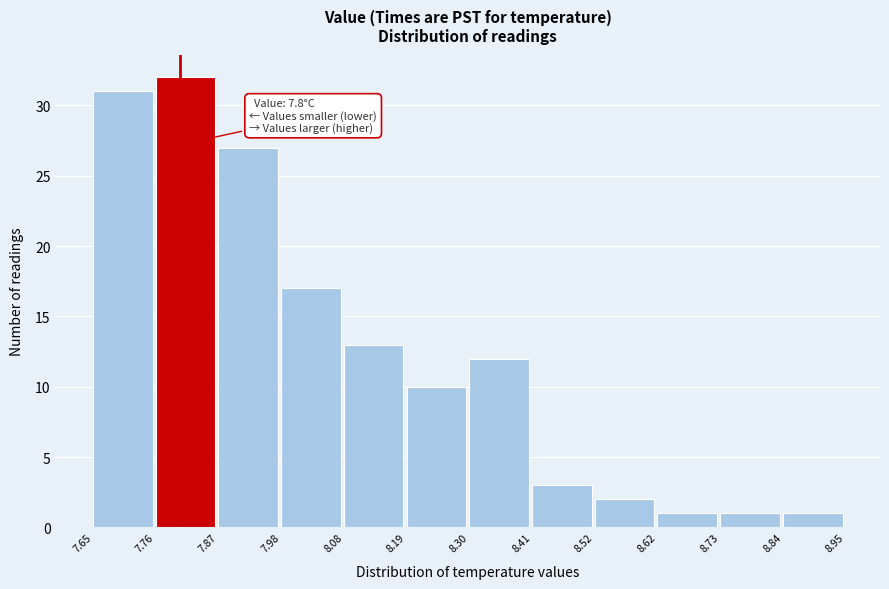

Over which range of the x-axis is the bar tallest?

7.76 to 7.87